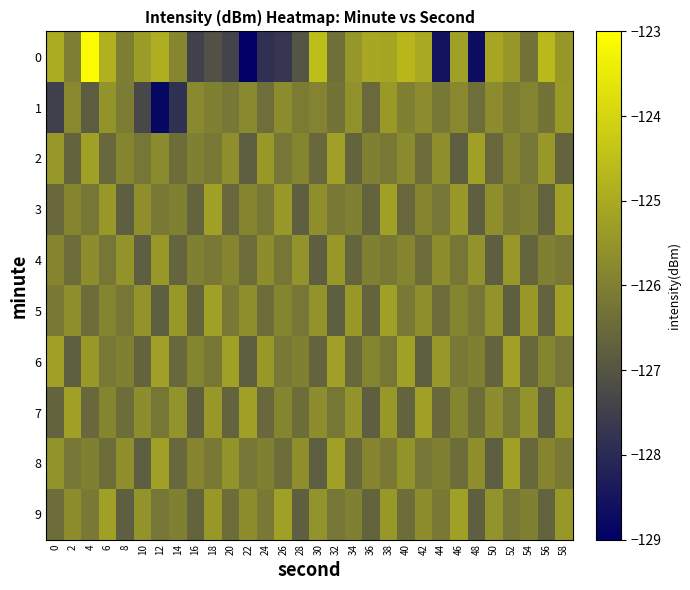

Reading left to right, extract all data points from this chart.

0: 0=-125.0	2=-126.0	4=-123.1	6=-124.8	8=-126.0	10=-125.4	12=-124.9	14=-125.8	16=-127.5	18=-127.1	20=-127.4	22=-129.0	24=-127.8	26=-127.7	28=-127.0	30=-124.5	32=-126.4	34=-125.5	36=-125.1	38=-125.1	40=-124.7	42=-125.0	44=-128.6	46=-125.2	48=-128.7	50=-125.1	52=-125.5	54=-126.3	56=-124.7	58=-125.5
1: 0=-127.5	2=-125.8	4=-126.8	6=-125.5	8=-126.1	10=-127.3	12=-128.8	14=-127.9	16=-125.8	18=-126.0	20=-126.2	22=-125.8	24=-126.4	26=-125.7	28=-126.1	30=-125.9	32=-126.3	34=-125.6	36=-126.5	38=-125.4	40=-126.0	42=-125.7	44=-126.2	46=-125.8	48=-126.4	50=-125.7	52=-126.1	54=-125.9	56=-126.3	58=-125.4
2: 0=-125.4	2=-126.7	4=-125.2	6=-126.5	8=-125.9	10=-126.2	12=-125.8	14=-126.4	16=-126.0	18=-126.1	20=-125.7	22=-126.8	24=-125.4	26=-126.2	28=-125.9	30=-126.5	32=-125.2	34=-126.7	36=-126.0	38=-126.1	40=-125.8	42=-126.4	44=-125.7	46=-126.8	48=-125.2	50=-126.5	52=-125.9	54=-126.2	56=-125.4	58=-126.7
3: 0=-126.5	2=-125.9	4=-126.2	6=-125.4	8=-126.8	10=-125.7	12=-126.1	14=-126.0	16=-126.7	18=-125.2	20=-126.5	22=-125.9	24=-126.2	26=-125.4	28=-126.8	30=-125.7	32=-126.1	34=-126.0	36=-126.7	38=-125.2	40=-126.5	42=-125.9	44=-126.2	46=-125.4	48=-126.8	50=-125.7	52=-126.1	54=-126.0	56=-126.7	58=-125.2
4: 0=-125.9	2=-126.4	4=-125.7	6=-126.2	8=-125.5	10=-126.8	12=-125.4	14=-126.7	16=-126.0	18=-126.1	20=-125.9	22=-126.4	24=-125.7	26=-126.2	28=-125.5	30=-126.8	32=-125.4	34=-126.7	36=-126.0	38=-126.1	40=-125.9	42=-126.4	44=-125.7	46=-126.2	48=-125.5	50=-126.8	52=-125.4	54=-126.7	56=-126.0	58=-126.1
5: 0=-126.1	2=-125.7	4=-126.4	6=-125.9	8=-126.2	10=-125.5	12=-126.8	14=-125.4	16=-126.7	18=-125.2	20=-126.1	22=-125.7	24=-126.4	26=-125.9	28=-126.2	30=-125.5	32=-126.8	34=-125.4	36=-126.7	38=-125.2	40=-126.1	42=-125.7	44=-126.4	46=-125.9	48=-126.2	50=-125.5	52=-126.8	54=-125.4	56=-126.7	58=-125.2
6: 0=-125.2	2=-126.8	4=-125.4	6=-126.1	8=-126.0	10=-126.7	12=-125.2	14=-126.5	16=-125.9	18=-126.2	20=-125.2	22=-126.8	24=-125.4	26=-126.1	28=-126.0	30=-126.7	32=-125.2	34=-126.5	36=-125.9	38=-126.2	40=-125.2	42=-126.8	44=-125.4	46=-126.1	48=-126.0	50=-126.7	52=-125.2	54=-126.5	56=-125.9	58=-126.2
7: 0=-126.7	2=-125.2	4=-126.5	6=-125.9	8=-126.4	10=-125.7	12=-126.2	14=-125.5	16=-126.8	18=-125.4	20=-126.7	22=-125.2	24=-126.5	26=-125.9	28=-126.4	30=-125.7	32=-126.2	34=-125.5	36=-126.8	38=-125.4	40=-126.7	42=-125.2	44=-126.5	46=-125.9	48=-126.4	50=-125.7	52=-126.2	54=-125.5	56=-126.8	58=-125.4
8: 0=-125.5	2=-126.2	4=-126.0	6=-126.4	8=-125.7	10=-126.8	12=-125.2	14=-126.5	16=-125.9	18=-126.1	20=-125.5	22=-126.2	24=-126.0	26=-126.4	28=-125.7	30=-126.8	32=-125.2	34=-126.5	36=-125.9	38=-126.1	40=-125.5	42=-126.2	44=-126.0	46=-126.4	48=-125.7	50=-126.8	52=-125.2	54=-126.5	56=-125.9	58=-126.1
9: 0=-126.4	2=-125.7	4=-126.1	6=-125.2	8=-126.8	10=-125.5	12=-126.2	14=-126.0	16=-126.7	18=-125.4	20=-126.4	22=-125.7	24=-126.1	26=-125.2	28=-126.8	30=-125.5	32=-126.2	34=-126.0	36=-126.7	38=-125.4	40=-126.4	42=-125.7	44=-126.1	46=-125.2	48=-126.8	50=-125.5	52=-126.2	54=-126.0	56=-126.7	58=-125.4